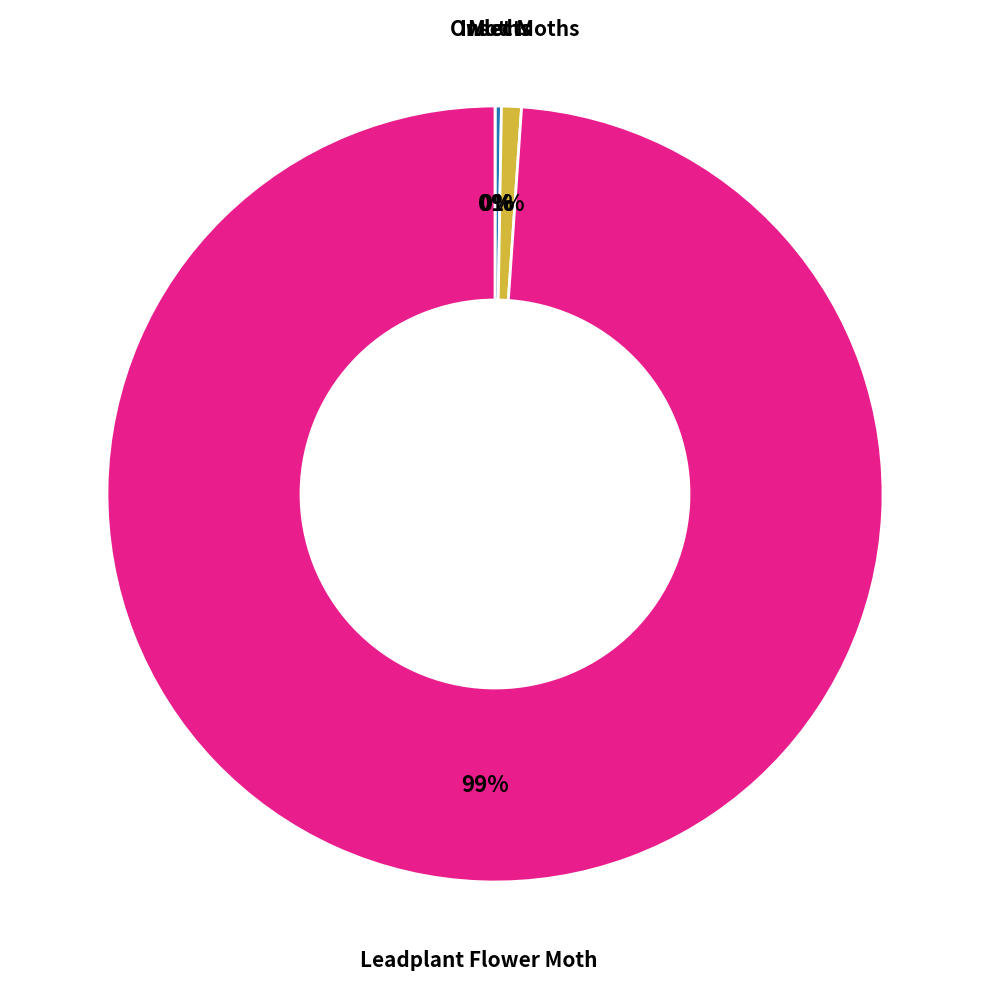

Is there a majority slice in this chart?

Yes